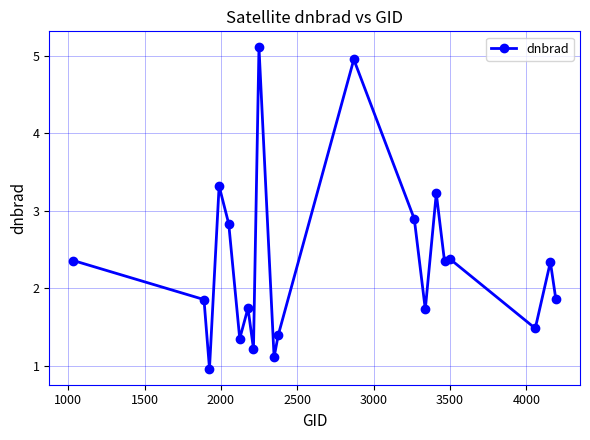

What is the difference between the maximum and minimum values?

4.1